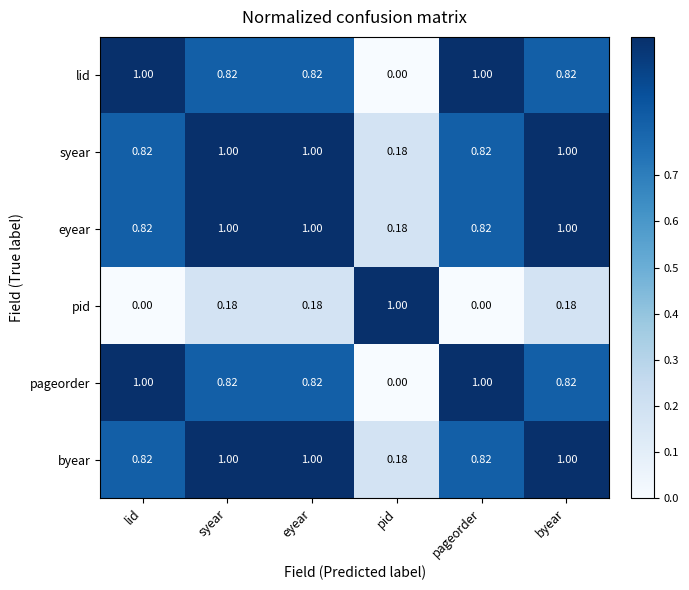

At which label is byear closest to 0?

pid